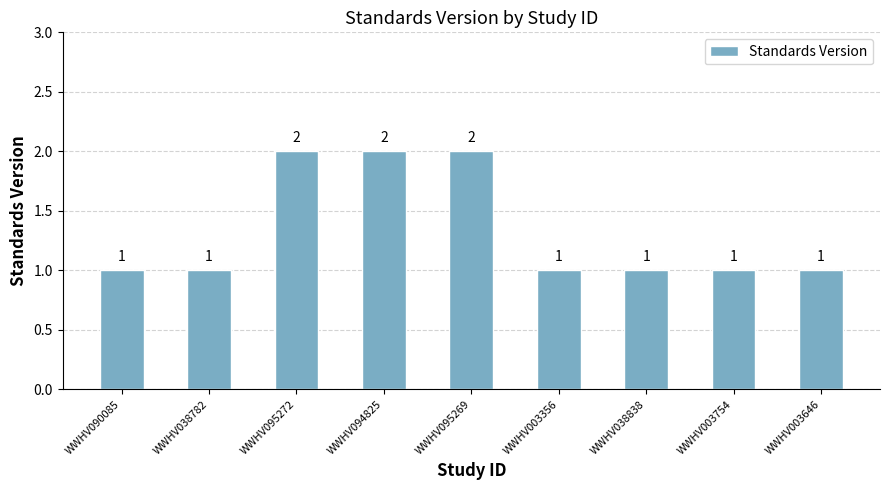

What is the label of the 7th bar from the left?

WWHV038838